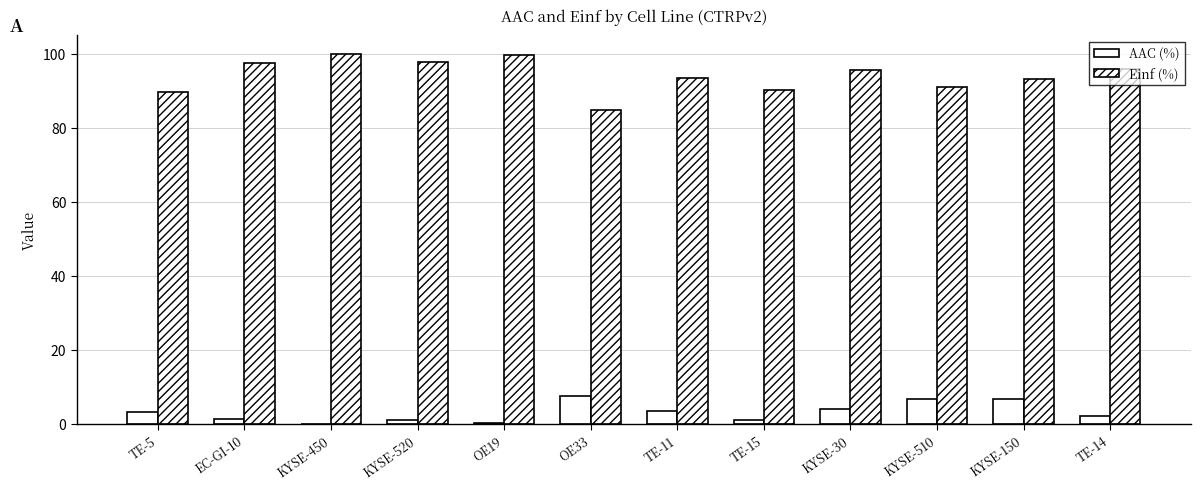

Which series has the largest range (max minus min)?

Einf (%)